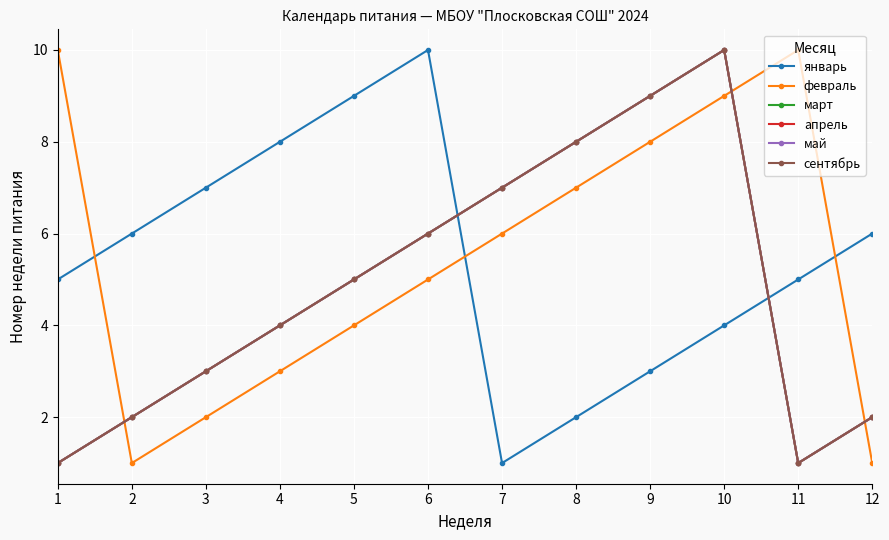

Reading right to left, what are all the values shown in this chart?

январь: 6	5	4	3	2	1	10	9	8	7	6	5
февраль: 1	10	9	8	7	6	5	4	3	2	1	10
март: 2	1	10	9	8	7	6	5	4	3	2	1
апрель: 2	1	10	9	8	7	6	5	4	3	2	1
май: 2	1	10	9	8	7	6	5	4	3	2	1
сентябрь: 2	1	10	9	8	7	6	5	4	3	2	1